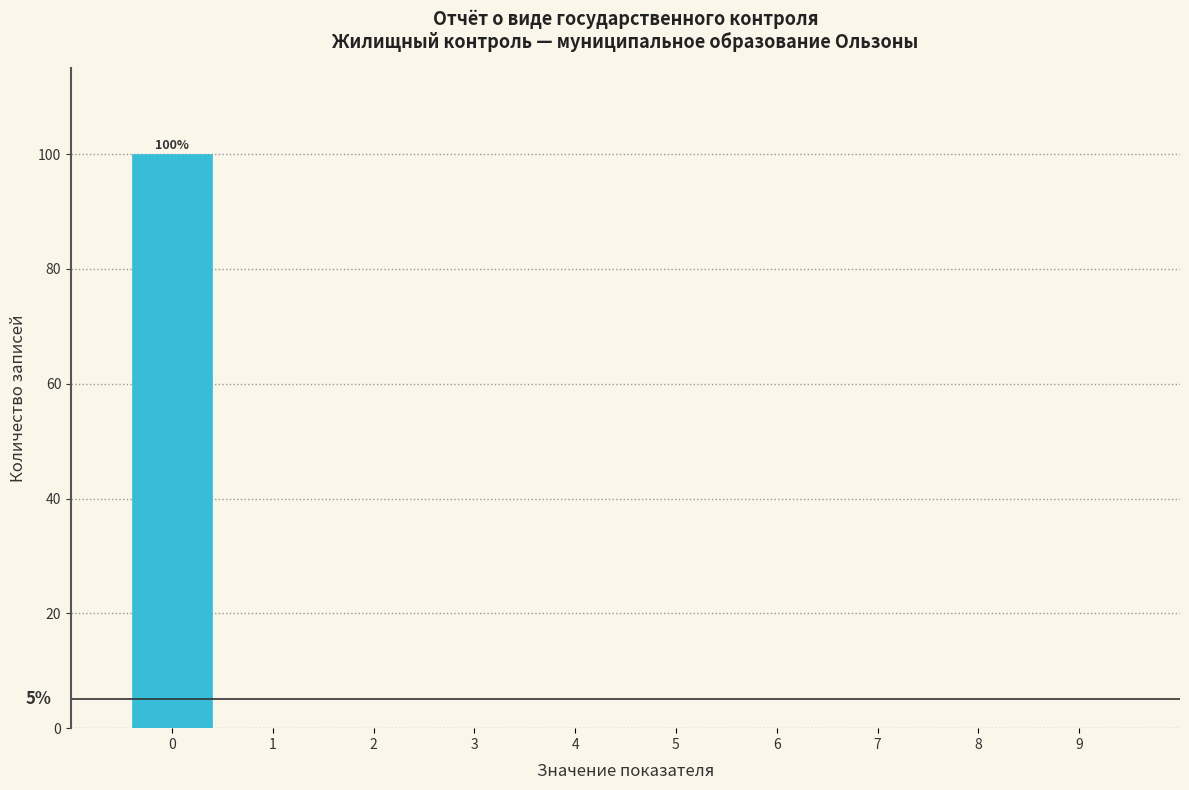

Reading right to left, extract all data points from this chart.

9=0	8=0	7=0	6=0	5=0	4=0	3=0	2=0	1=0	0=100